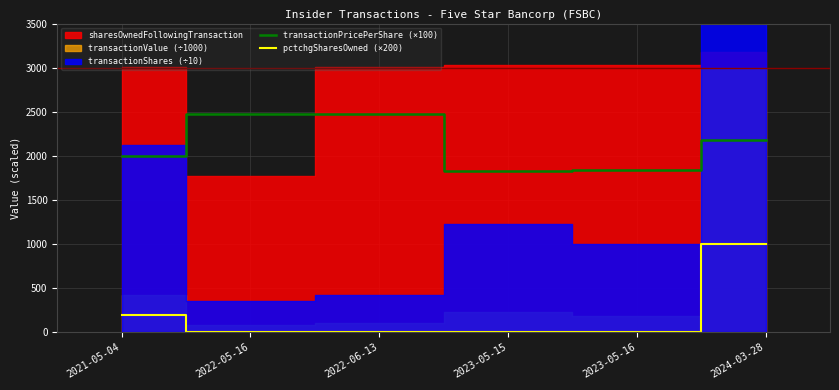

Does the chart display data point markers on the line(s)?

No